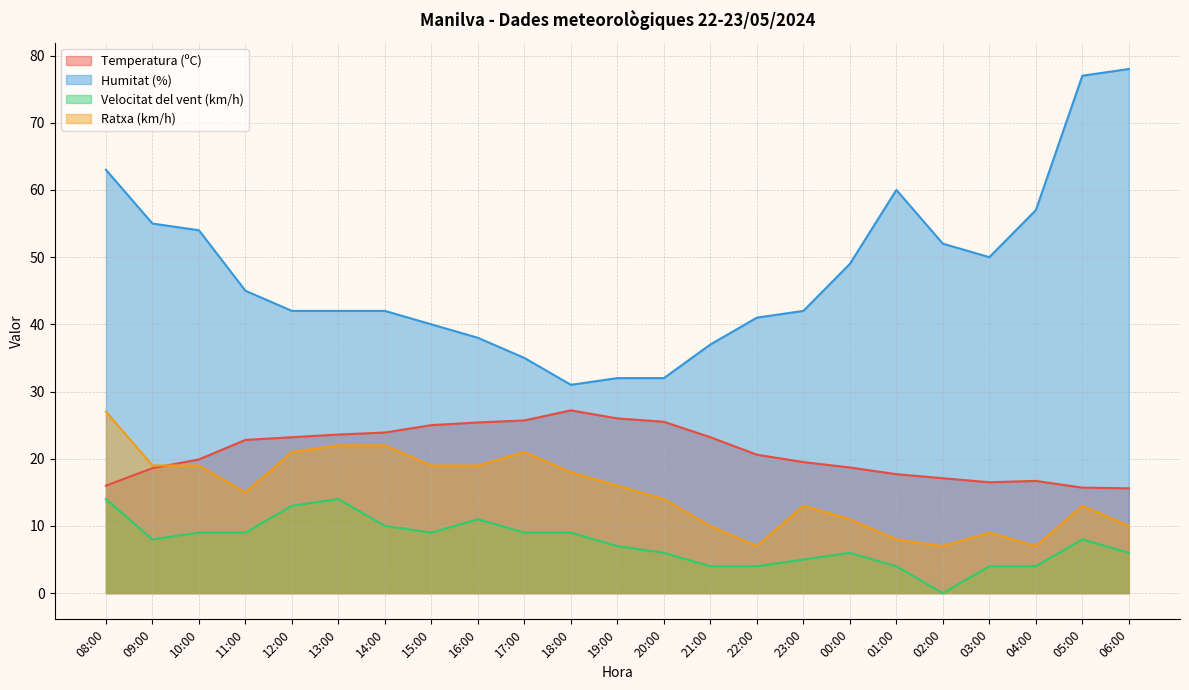

At how many categories does at least one series exceed 4?

23